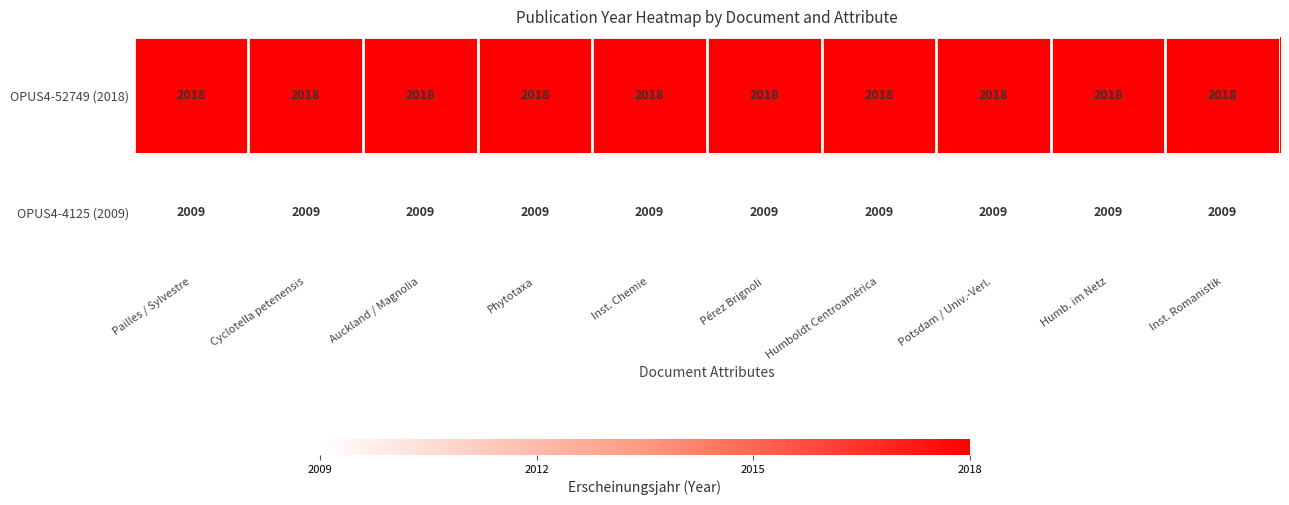

Rank the series by their maximum value, from highest to lowest.

OPUS4-52749 (2018), OPUS4-4125 (2009)